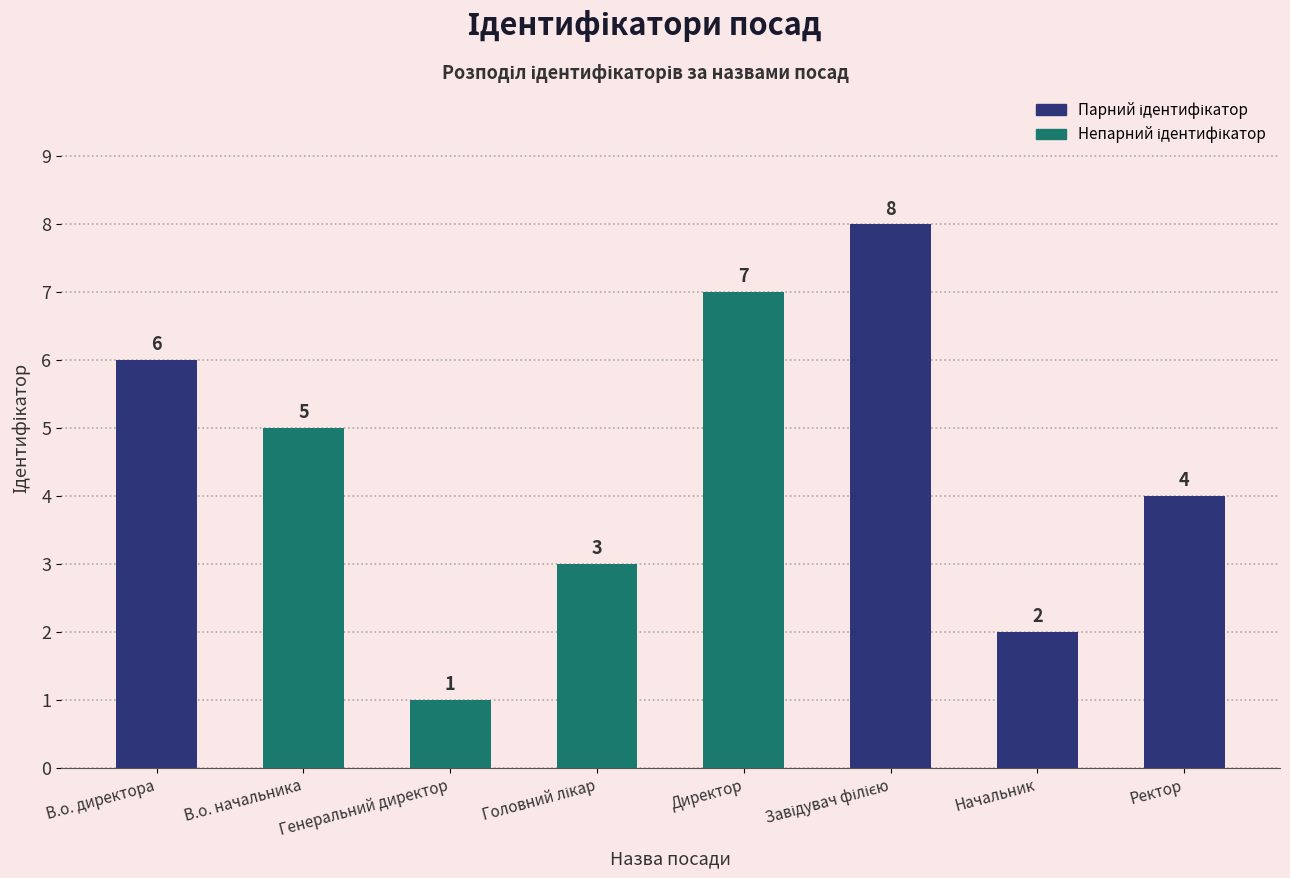

The value at В.о. директора is 6. True or false?

True